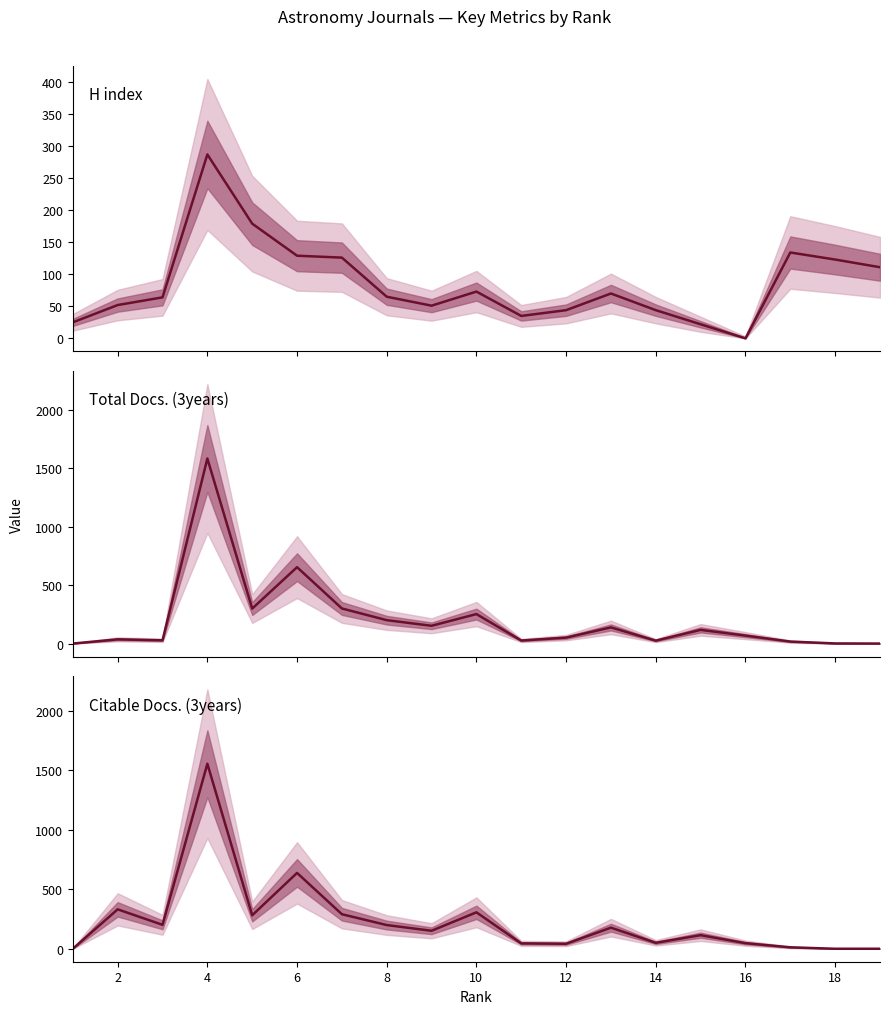

What is the value of the Citable Docs. (3years) point at the 14th from the left?

50